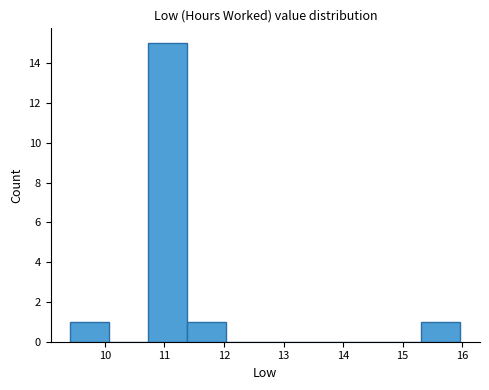

Reading left to right, list every bar in this chart as the range it spans on the x-axis followed by its height. Neither the bar edges nor the heights are printed on the chart, so give them approximately, as read against the axes.

9.4 to 10.1: 1
10.1 to 10.7: 0
10.7 to 11.4: 15
11.4 to 12.0: 1
12.0 to 12.7: 0
12.7 to 13.4: 0
13.4 to 14.0: 0
14.0 to 14.7: 0
14.7 to 15.3: 0
15.3 to 16.0: 1